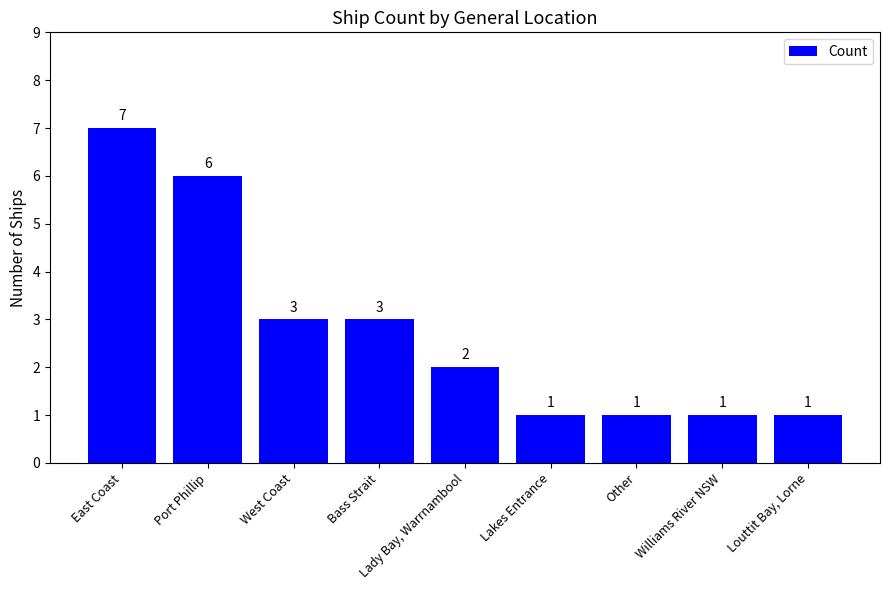

At which label does the data first exceed 2?

East Coast